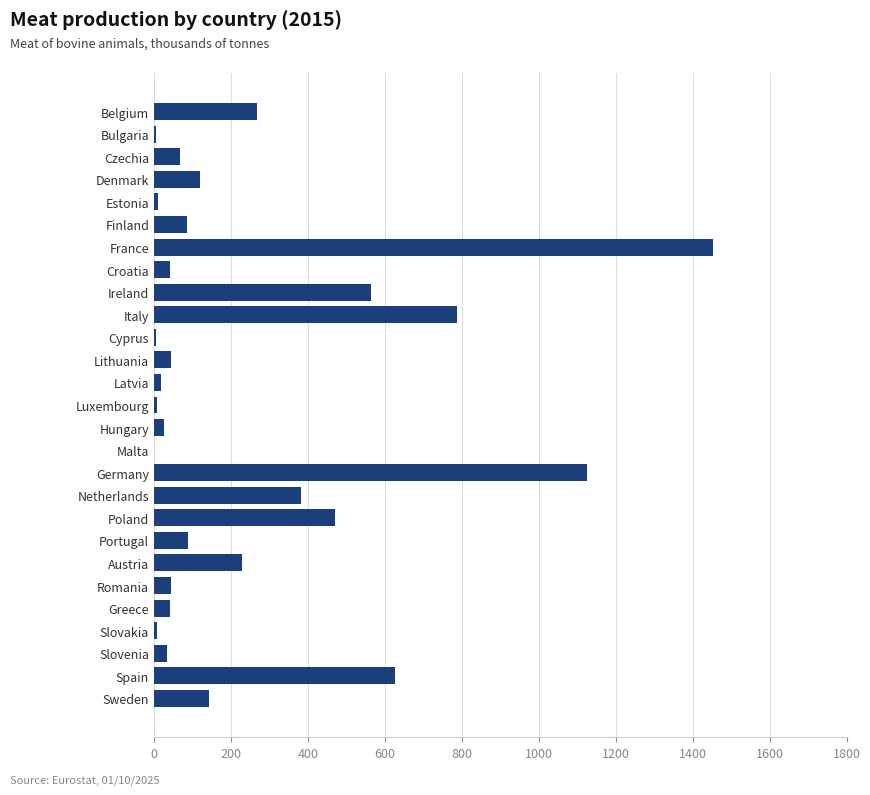

Is it true that the value at Czechia is 68.3?

True